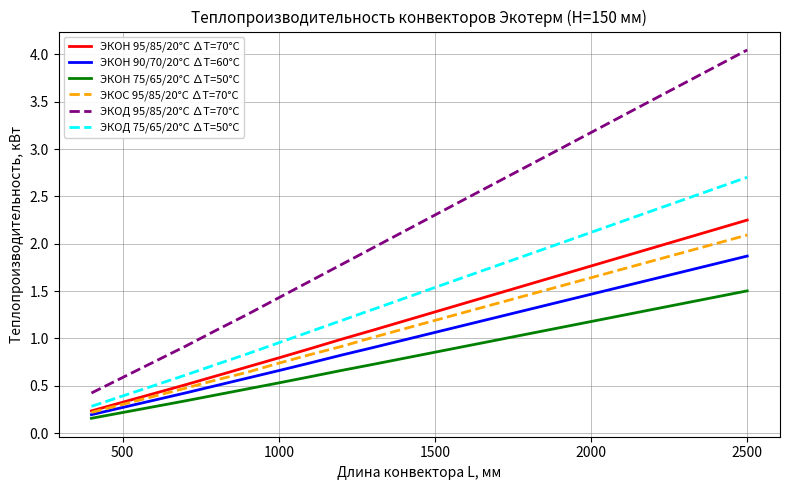

Which series has the largest total across all categories?

ЭКОД 95/85/20°С ∆Т=70°С